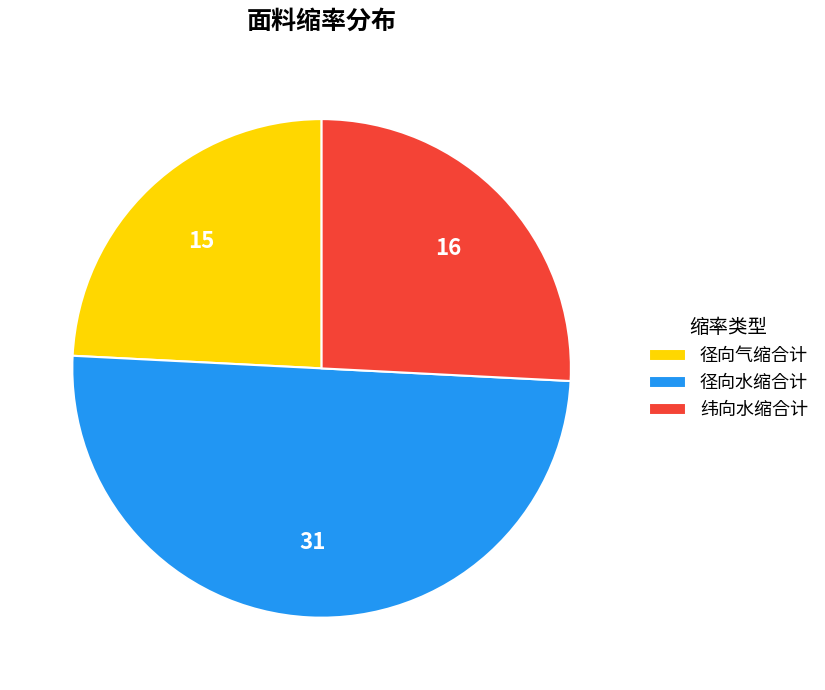

Rank the categories by value from highest to lowest.

径向水缩合计, 纬向水缩合计, 径向气缩合计